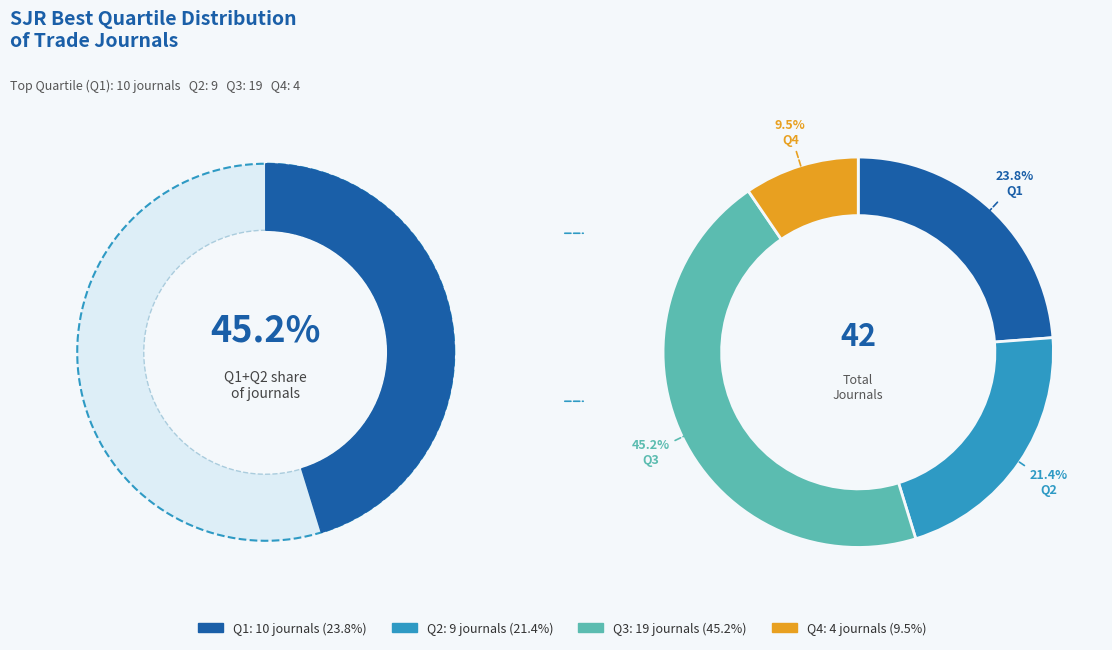

To the nearest percent, what is the combined percentage of Q2 and Q4?

31%